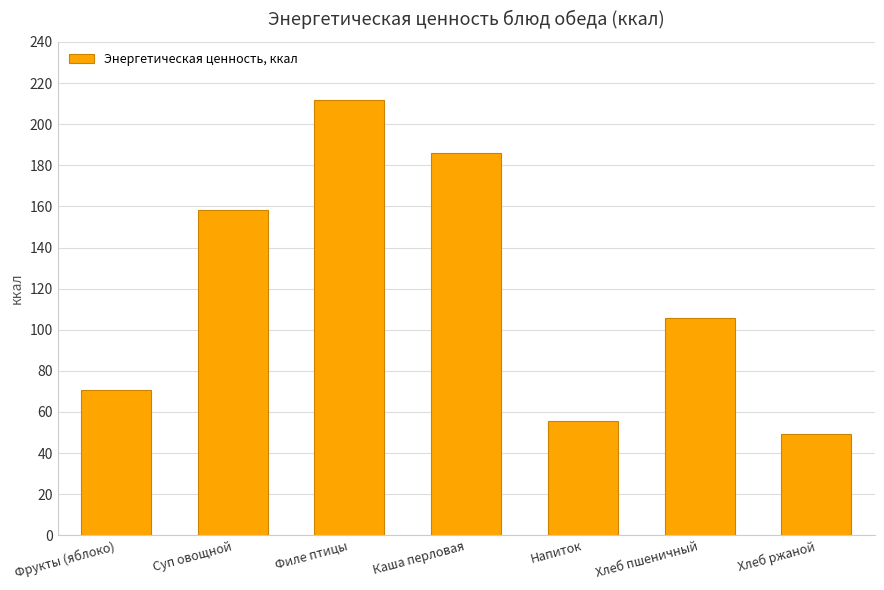

How many distinct data groups are displayed?

1